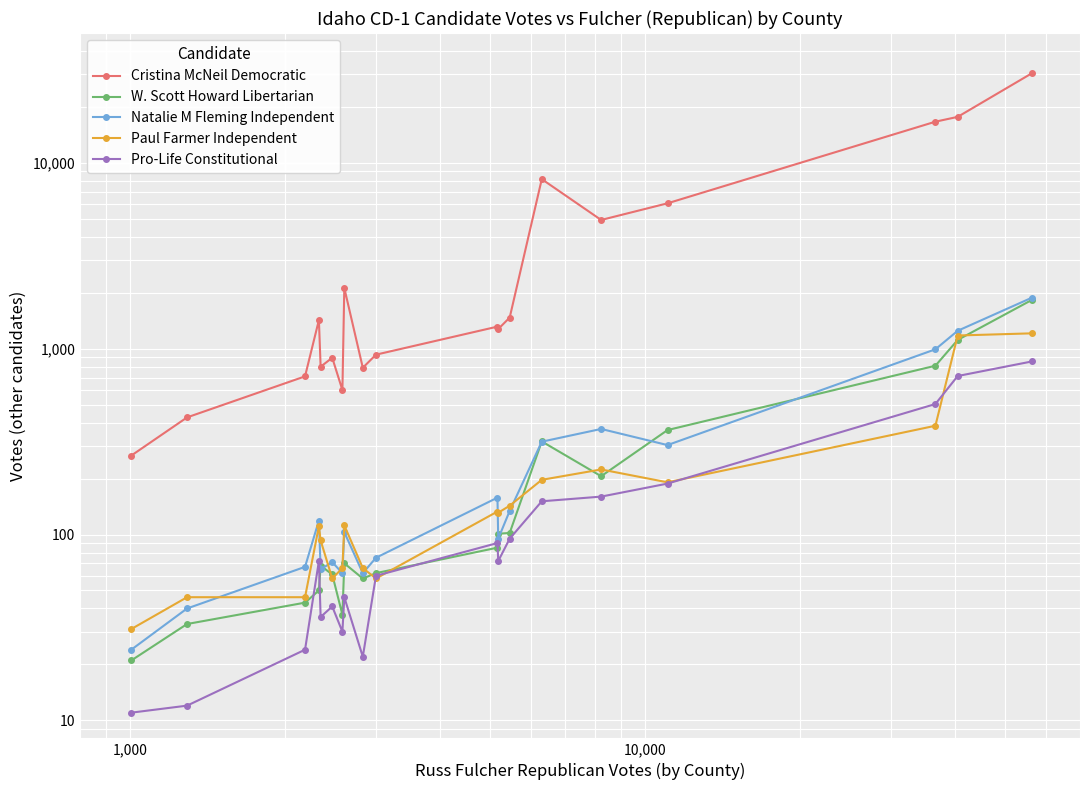

Is it true that Natalie M Fleming Independent equals 120 at 1,000,000?

False